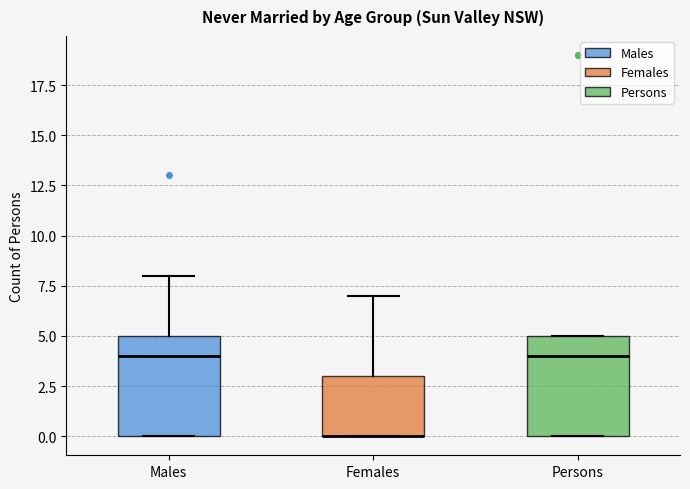

Reading left to right, read every box against the y-axis: the position of its median line, the range the box covers, and the ends of its whiskers. The values are not printed on the chart, so give them approximately, as read against the axis.

Males: median 4, box 0 to 5, whiskers 0 to 8
Females: median 0 (drawn on the box's lower edge), box 0 to 3, whiskers 0 to 7
Persons: median 4, box 0 to 5, whiskers 0 to 5